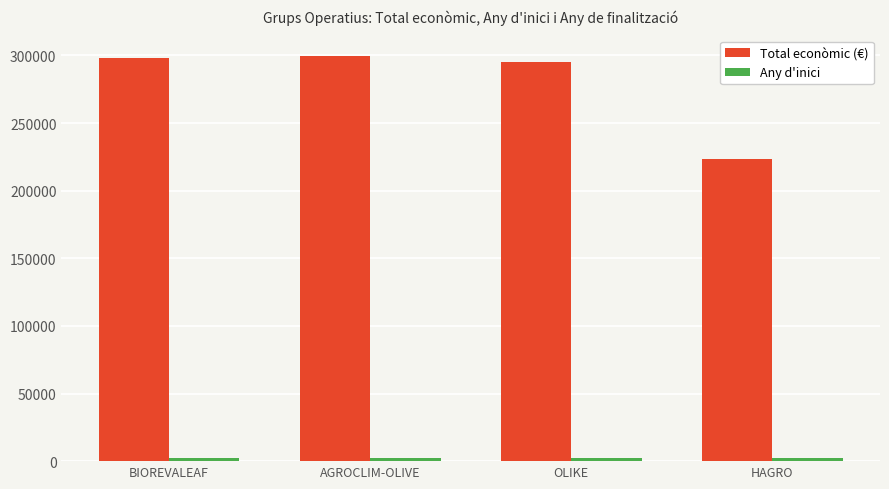

What is the minimum value for Total econòmic (€)?

223619